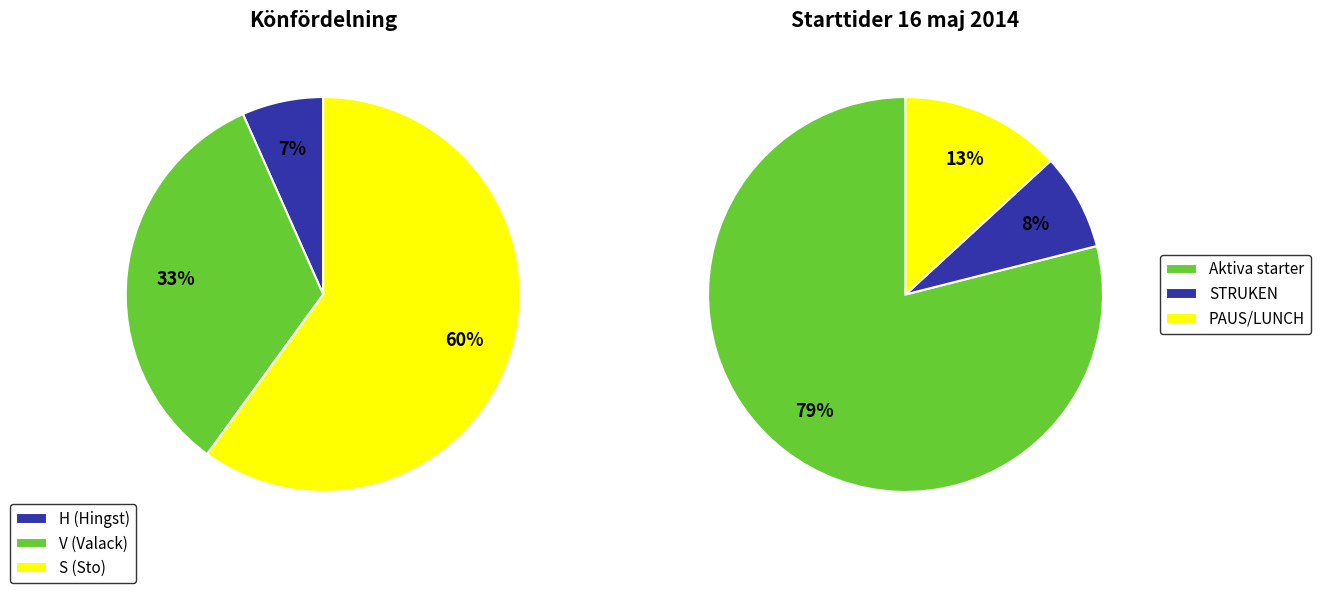

Which has a higher value, H or S?

S